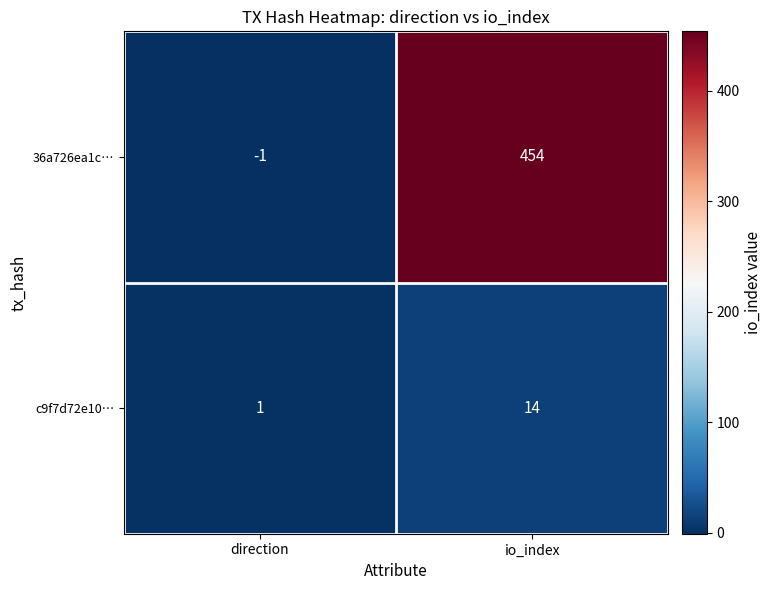

Which series changed the most between direction and io_index?

36a726ea1c…